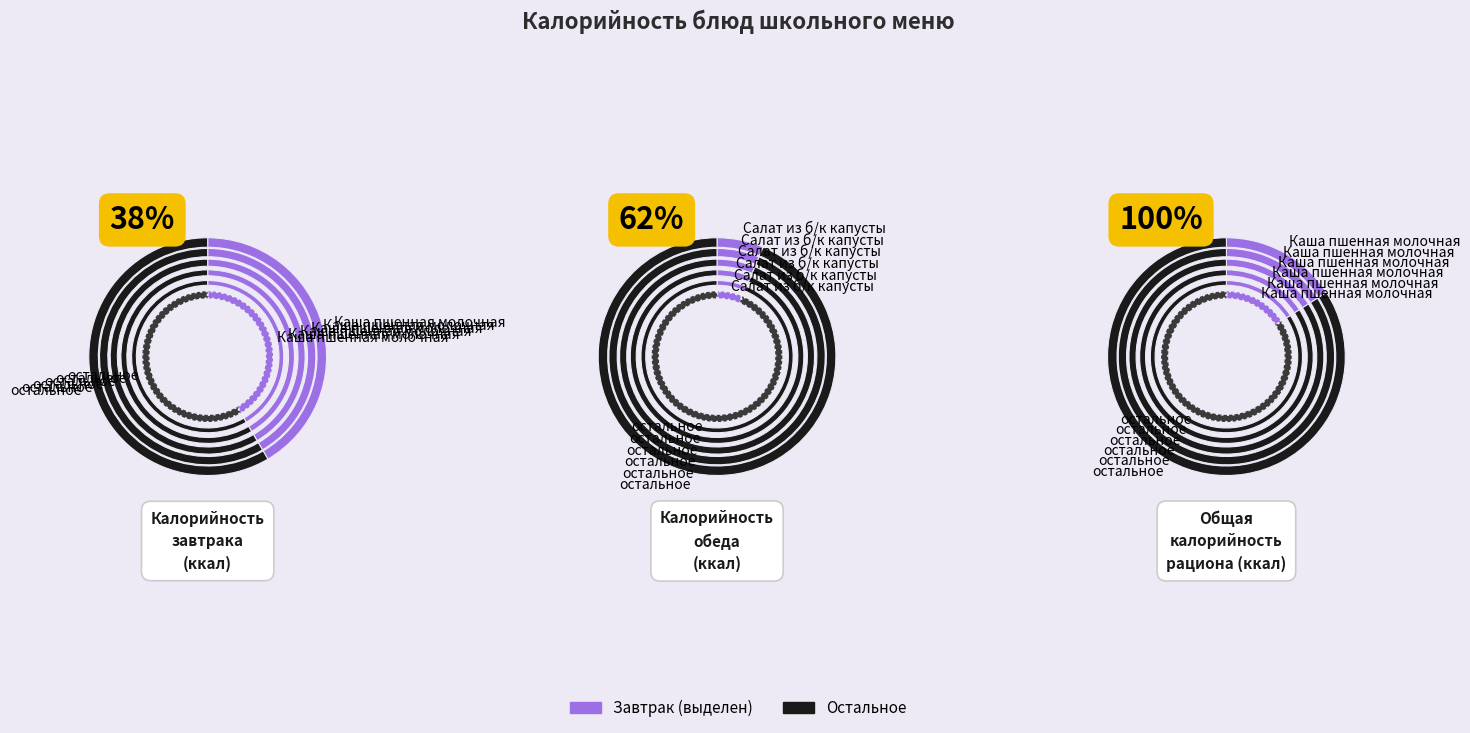

What percentage is NOT represented by Чай с сахаром и лимоном?

96.4%